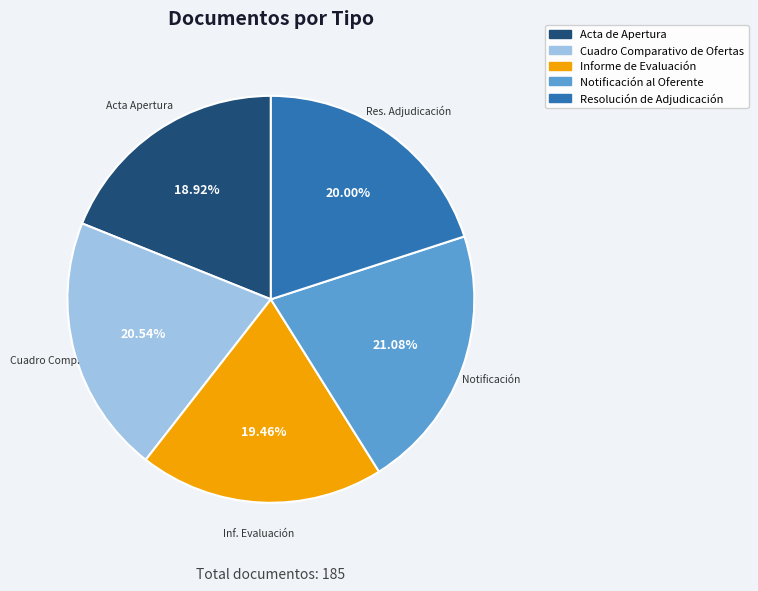

What percentage is the Cuadro Comparativo de Ofertas slice, to the nearest percent?

21%